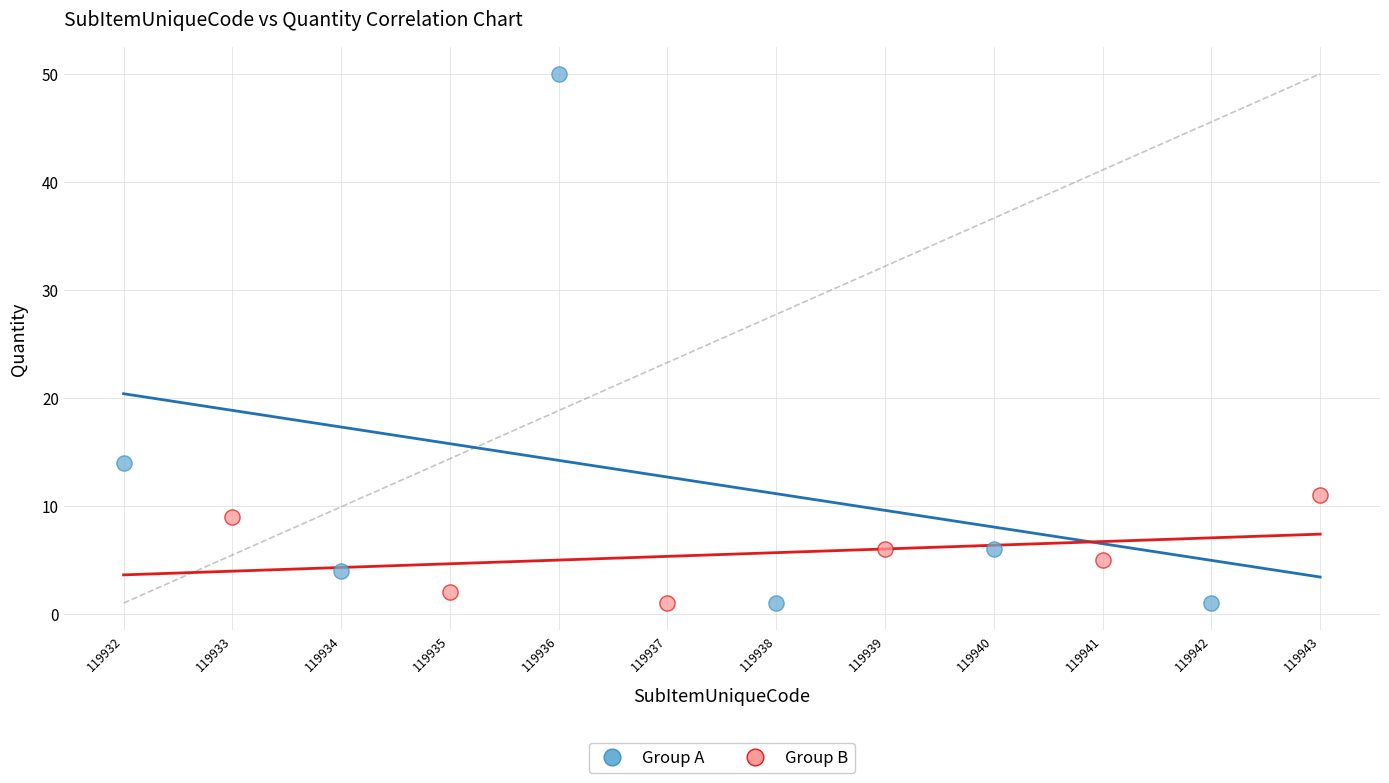

Which series has the widest spread of Y values?

Group A